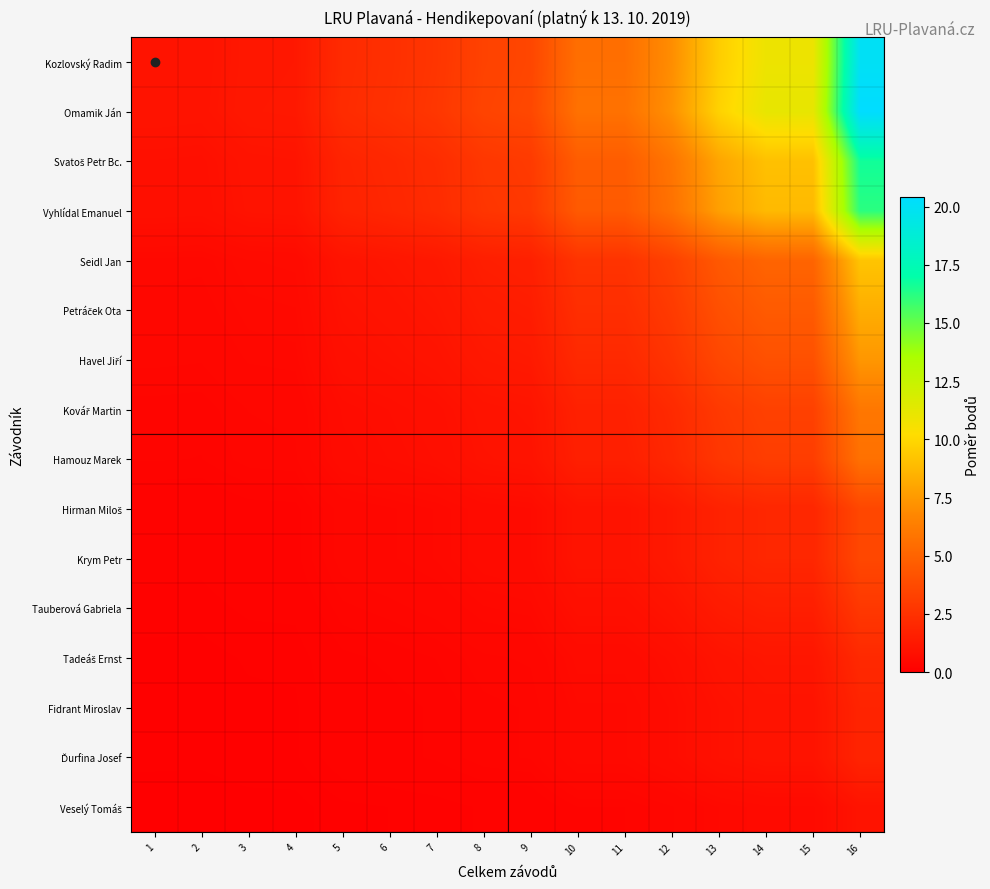

How many data points does each series have?

16